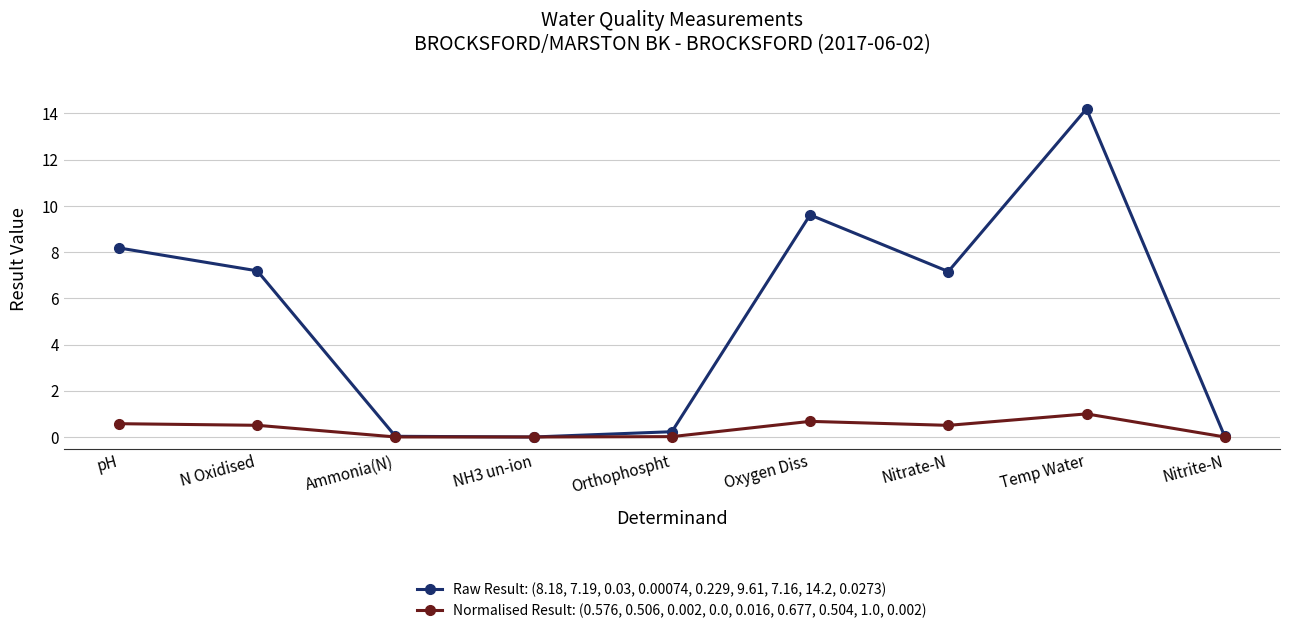

Is it true that Raw Result: (8.18, 7.19, 0.03, 0.00074, 0.229, 9.61, 7.16, 14.2, 0.0273) equals 14.2 at Oxygen Diss?

False